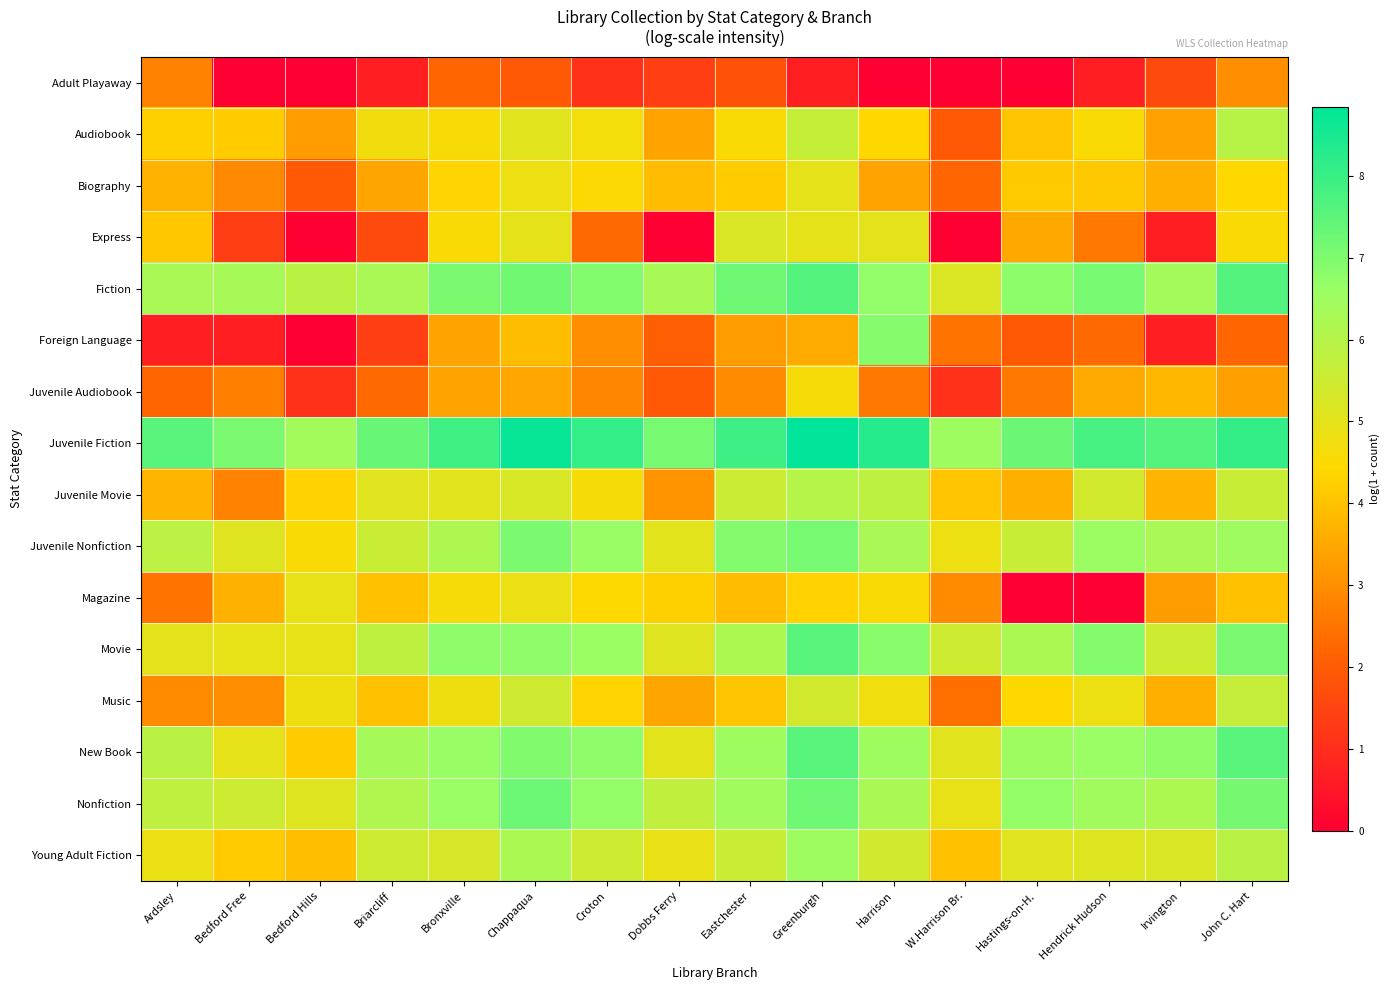

At which category does the chart reach its peak across all series?

Greenburgh